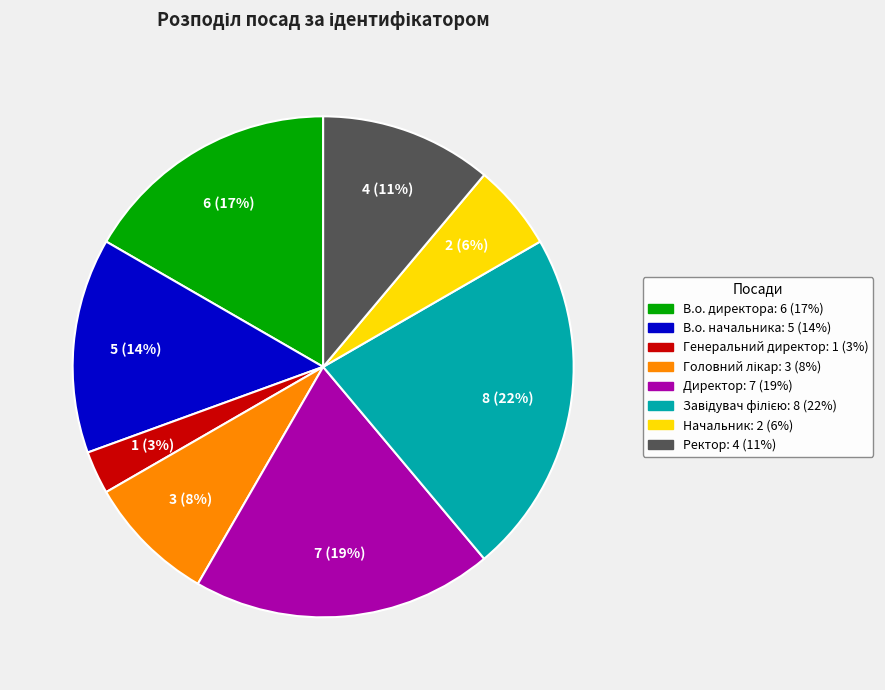

Is the sum of В.о. начальника and Начальник greater than half?

No